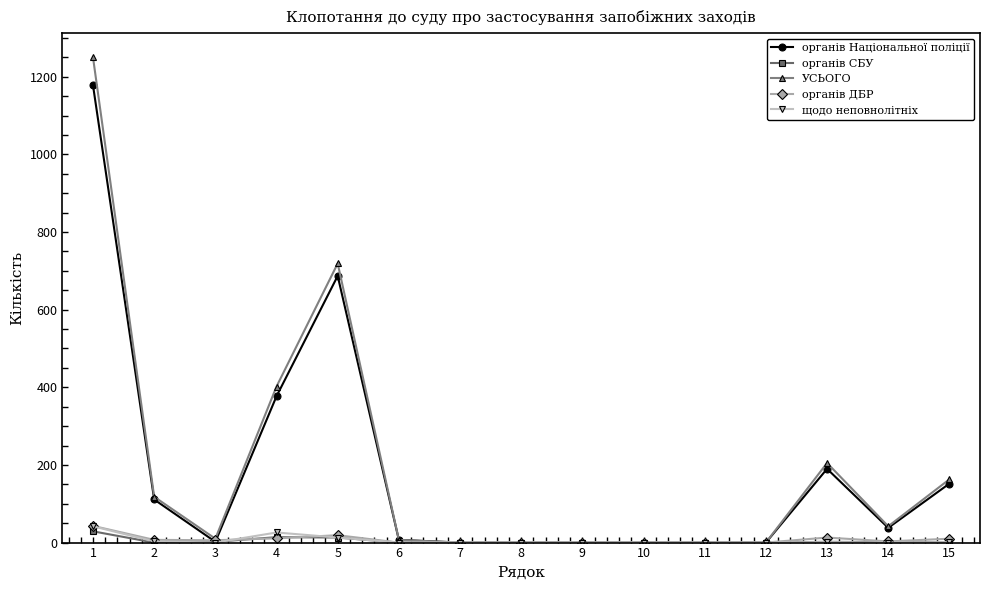

What is the greatest value displayed?

1250